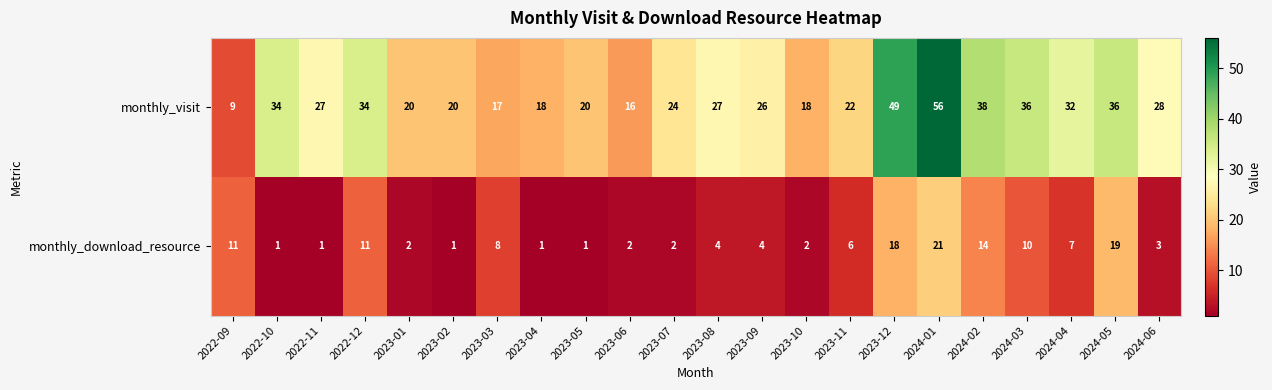

Which series changed the most between 2022-11 and 2024-05?

monthly_download_resource